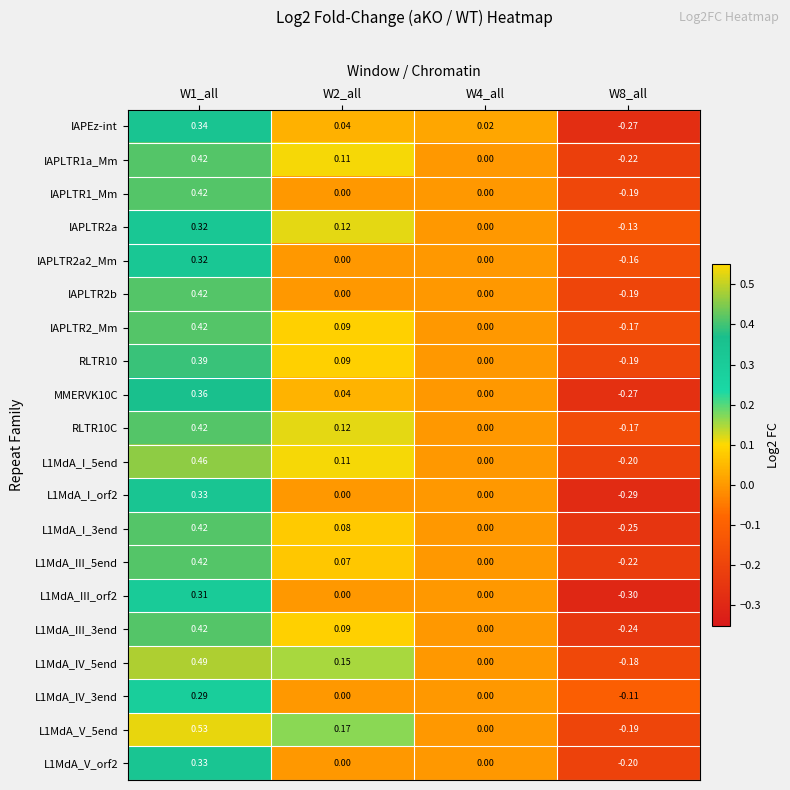

Which series has the largest range (max minus min)?

L1MdA_V_5end